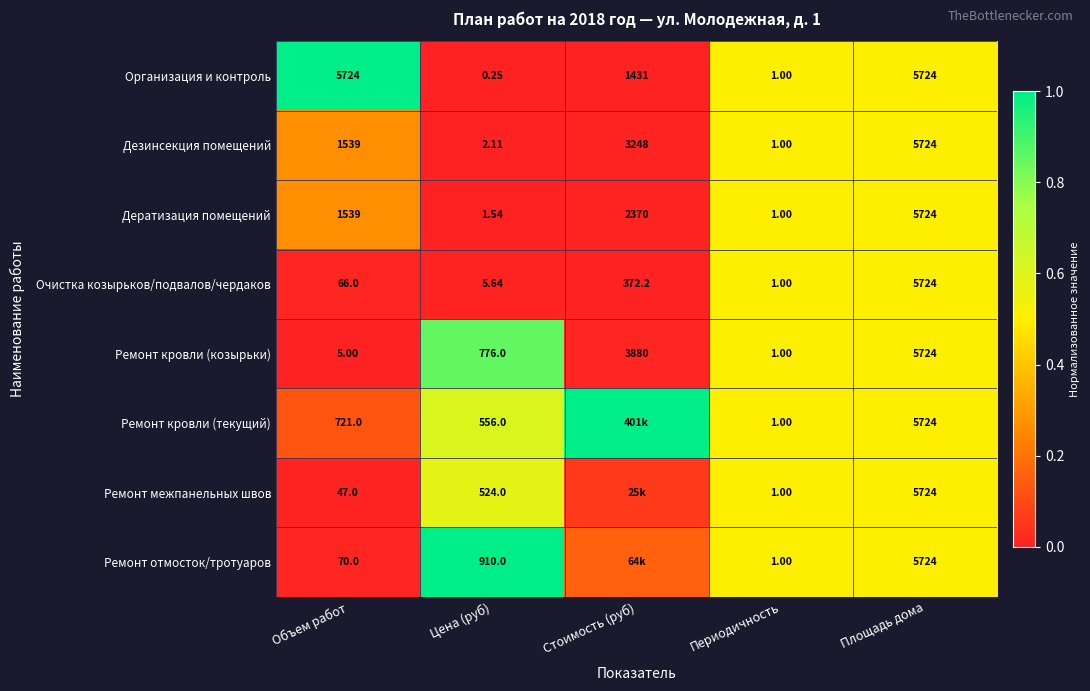

Is the value of Дератизация помещений at Объем работ greater than the value of Очистка козырьков/подвалов/чердаков at Цена (руб)?

Yes